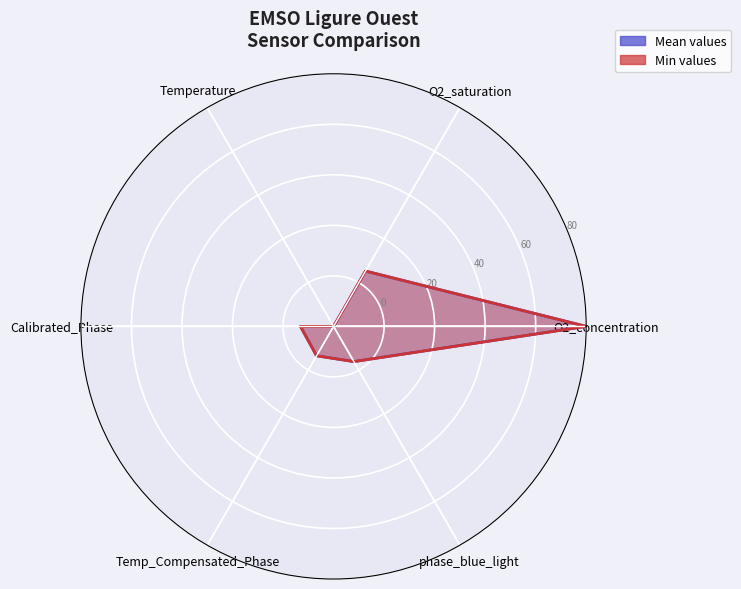

What is the total value across all series at O2_concentration?

200.0